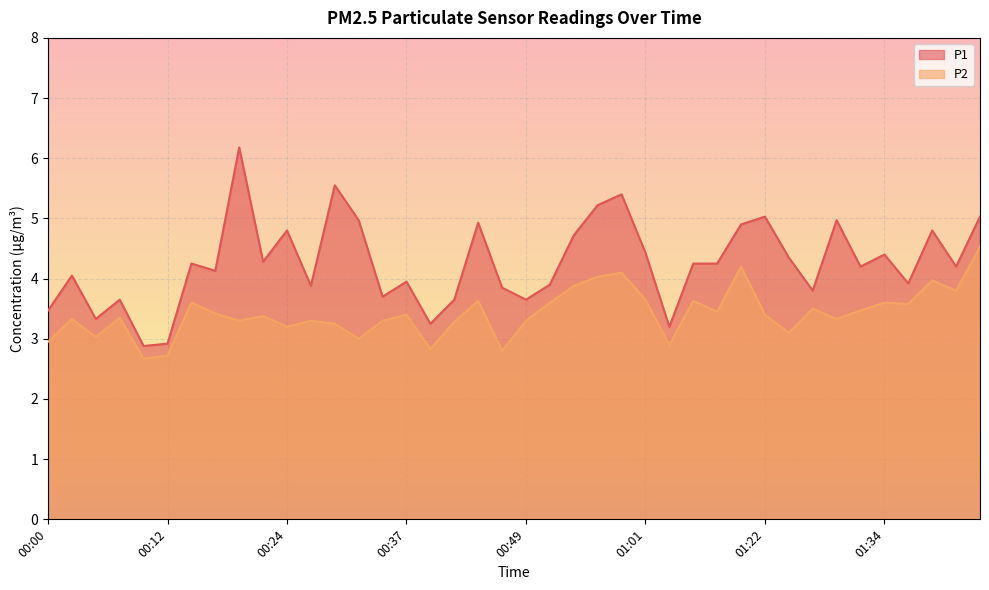

Which series has the widest spread of values?

P1